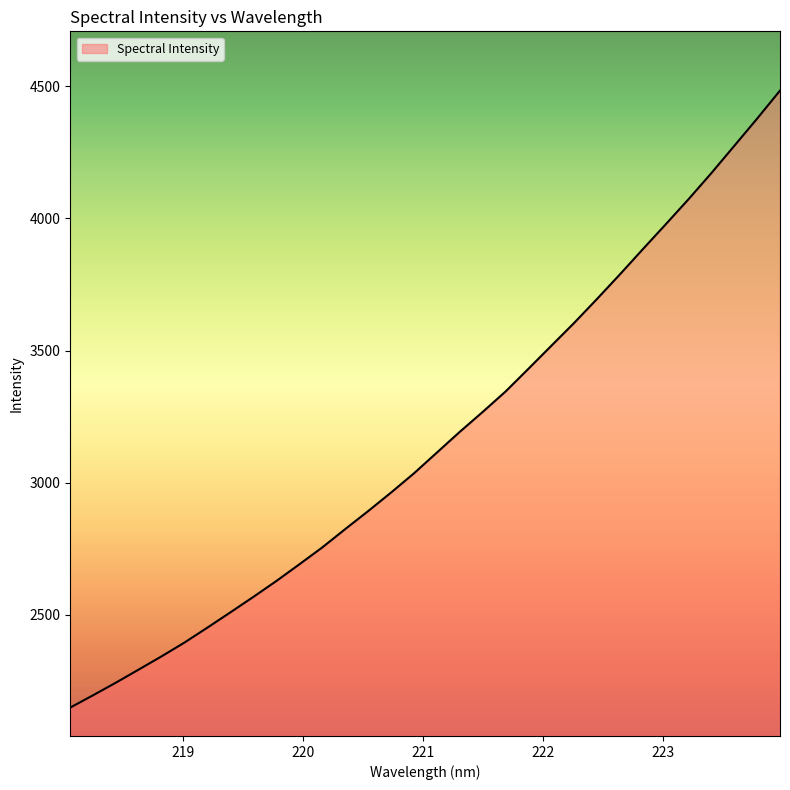

What is the maximum value shown in the chart?

4483.5